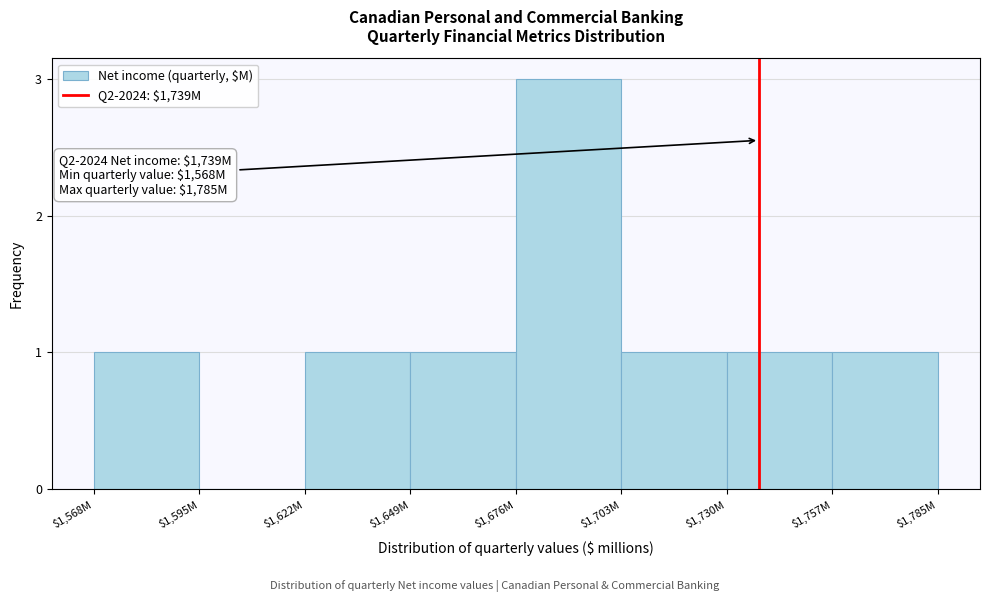

What is the sum of all values?

9